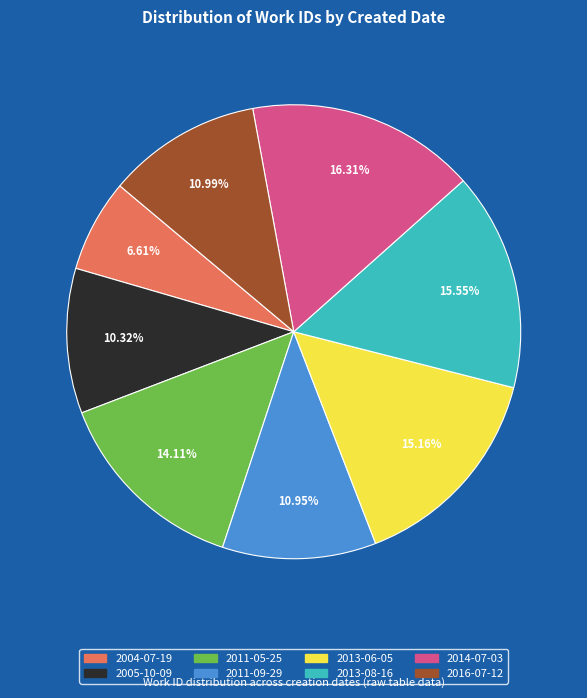

To the nearest percent, what is the difference between the 2013-06-05 and 2014-07-03 slice percentages?

1%